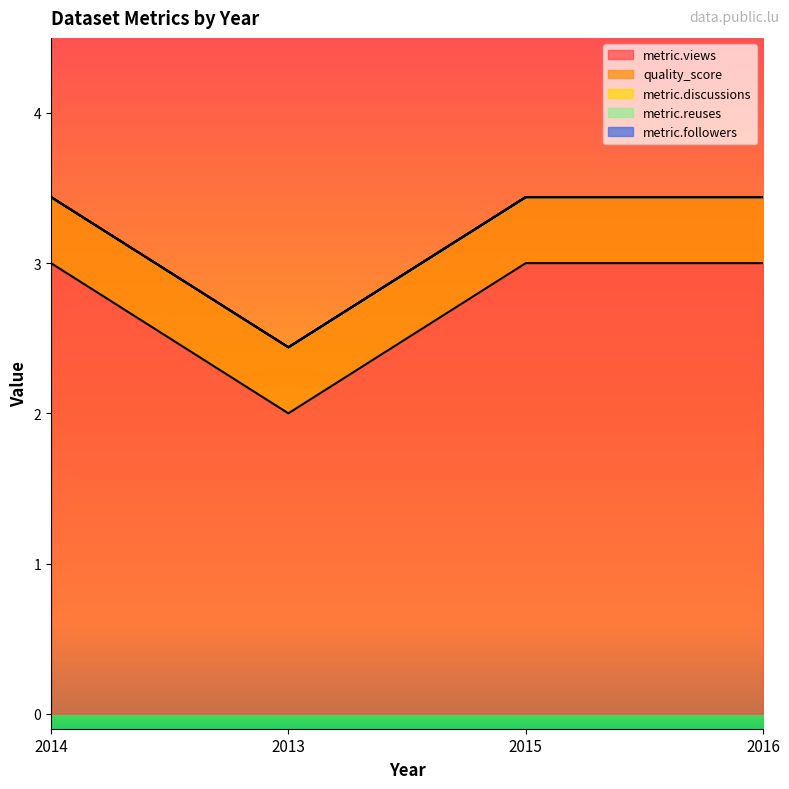

Where is metric.reuses nearest to the value 0?

2014